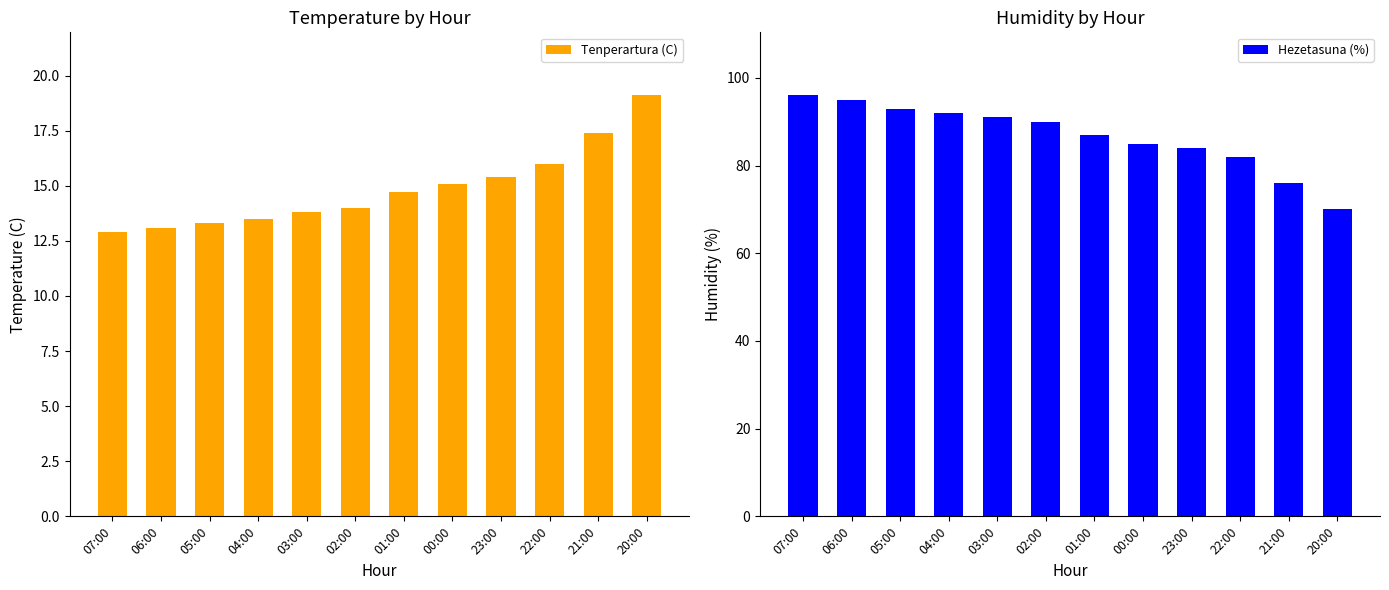

Reading right to left, what are all the values shown in this chart?

Tenperartura (C): 19.1	17.4	16.0	15.4	15.1	14.7	14.0	13.8	13.5	13.3	13.1	12.9
Hezetasuna (%): 70.0	76.0	82.0	84.0	85.0	87.0	90.0	91.0	92.0	93.0	95.0	96.0